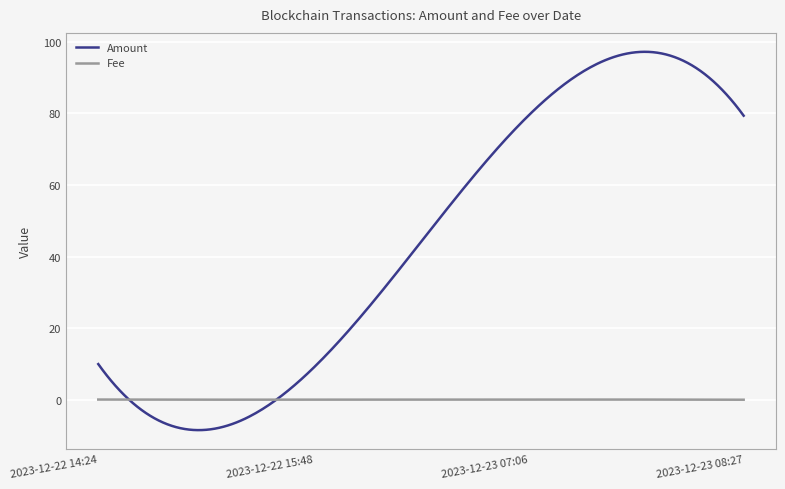

Between 2023-12-22 15:48 and 2023-12-23 08:27, which is larger?

2023-12-23 08:27